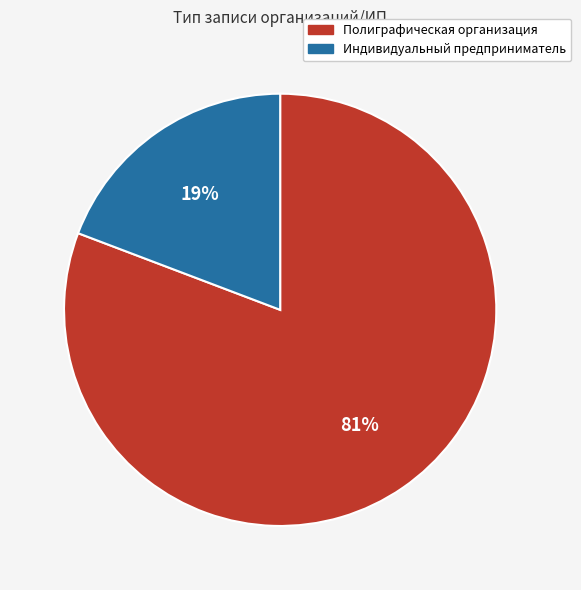

To the nearest percent, what is the difference between the Полиграфическая организация and Индивидуальный предприниматель slice percentages?

62%